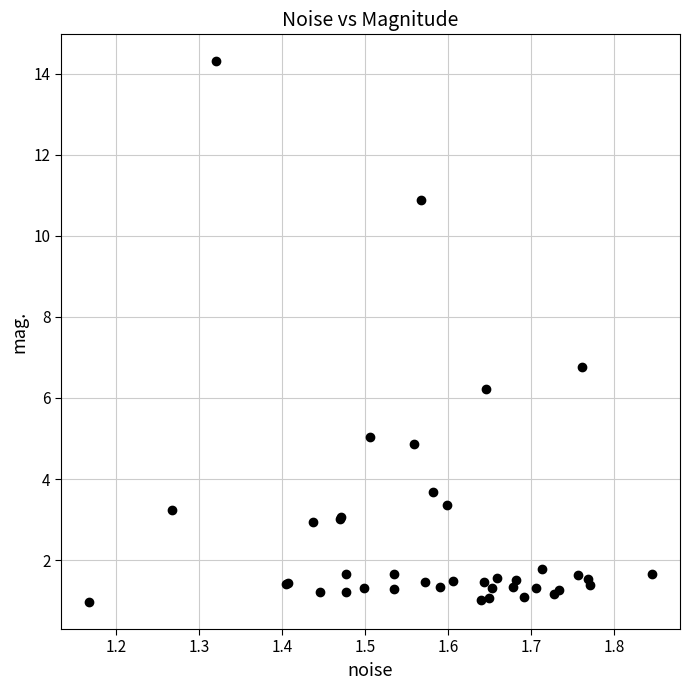

What Y value in the scatter plot is closest to 7?

6.8